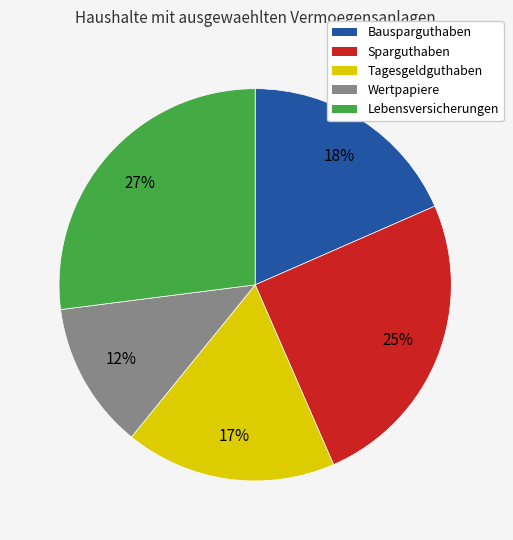

Which has a higher value, Sparguthaben or Lebensversicherungen?

Lebensversicherungen